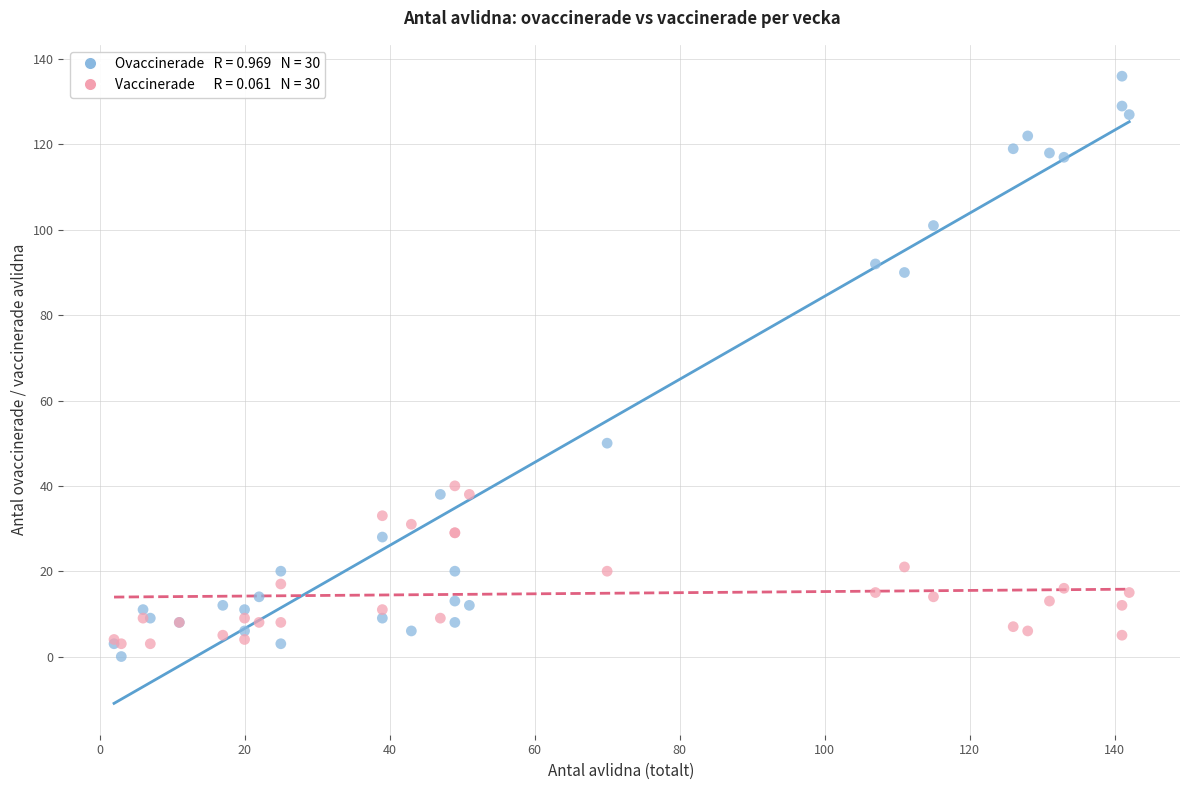

Across all series, what Y value is closest to 68?

50